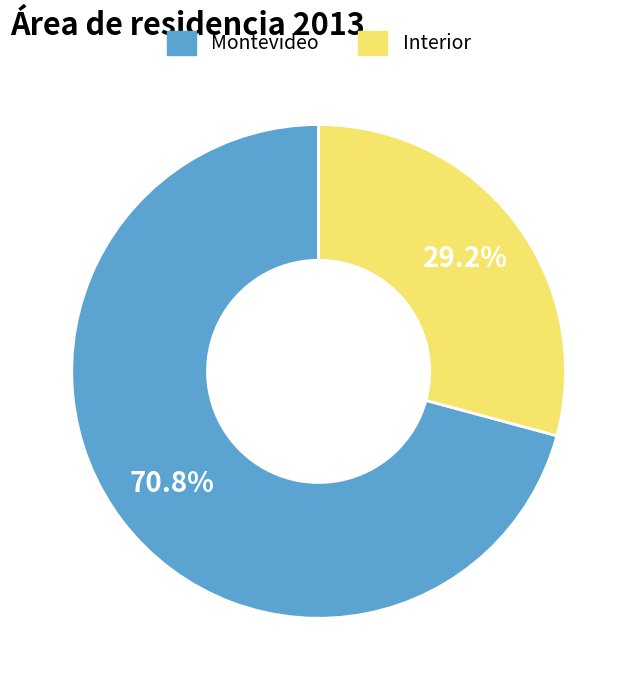

Is it true that Montevideo is 71% of the pie?

True